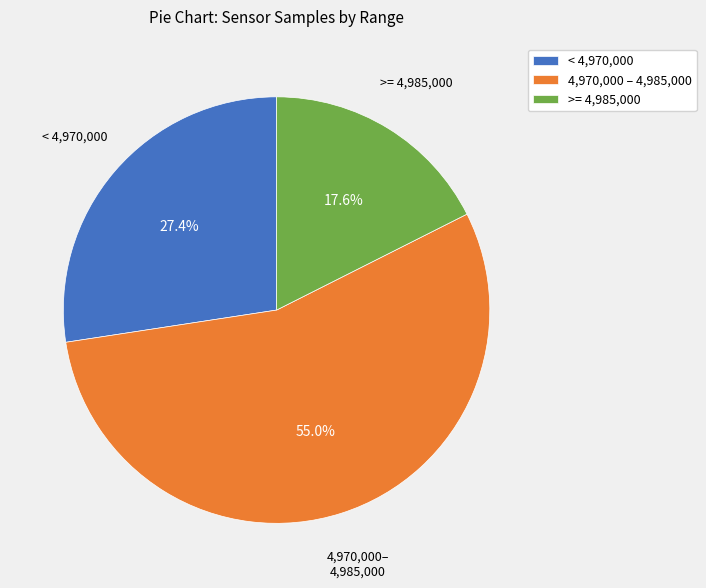

Rank the categories by value from highest to lowest.

4,970,000 – 4,985,000, < 4,970,000, >= 4,985,000